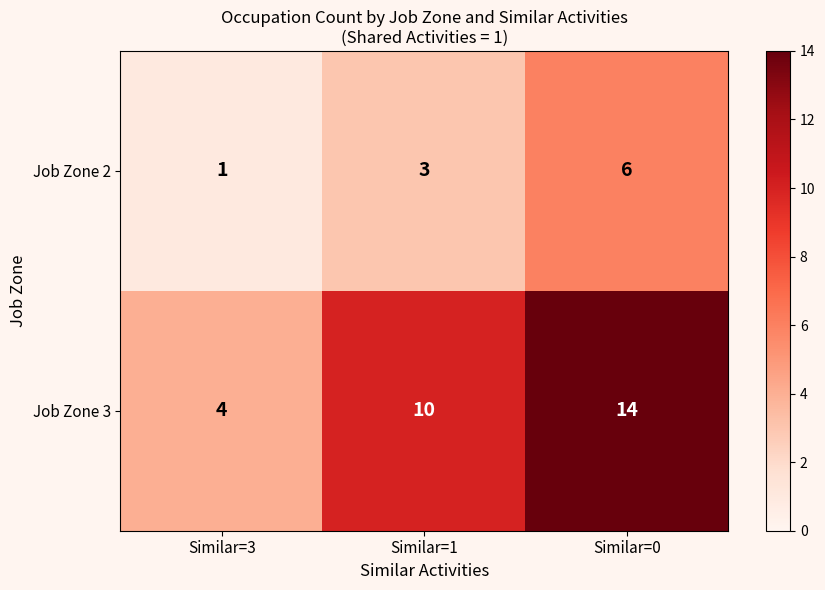

At how many categories does at least one series exceed 5?

2